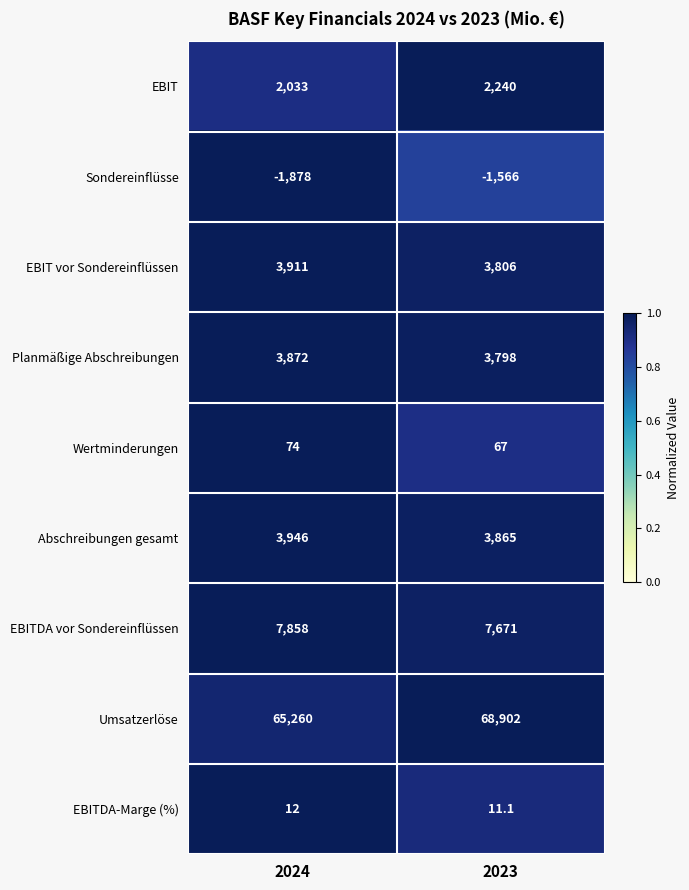

Reading left to right, transcribe all the data shown in this chart.

EBIT: 2024=2033.0	2023=2240.0
Sondereinflüsse: 2024=-1878.0	2023=-1566.0
EBIT vor Sondereinflüssen: 2024=3911.0	2023=3806.0
Planmäßige Abschreibungen: 2024=3872.0	2023=3798.0
Wertminderungen: 2024=74.0	2023=67.0
Abschreibungen gesamt: 2024=3946.0	2023=3865.0
EBITDA vor Sondereinflüssen: 2024=7858.0	2023=7671.0
Umsatzerlöse: 2024=65260.0	2023=68902.0
EBITDA-Marge (%): 2024=12.0	2023=11.1